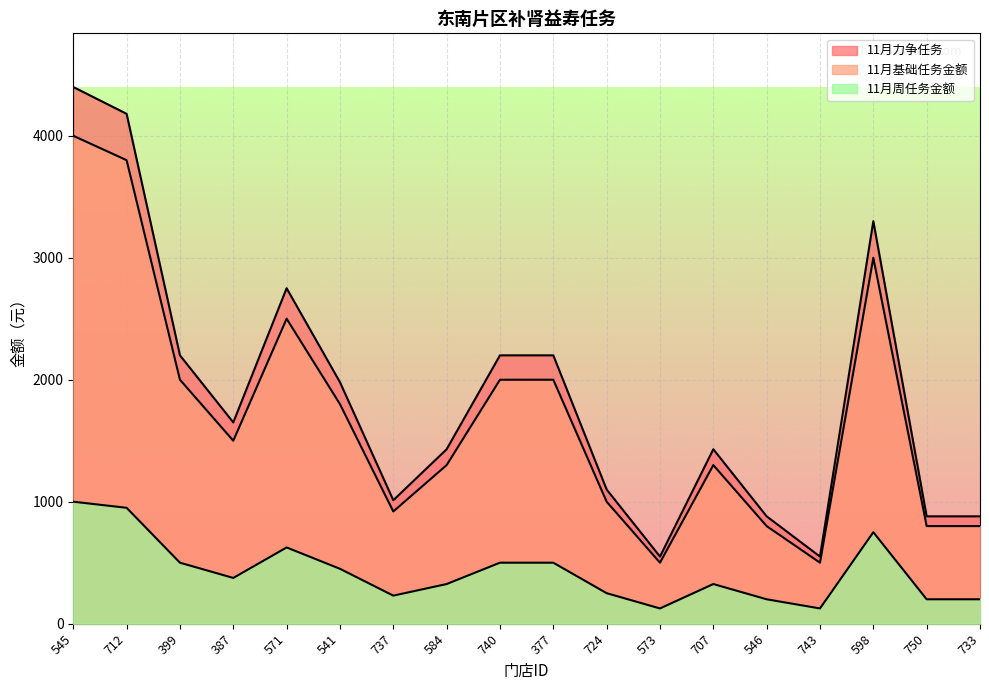

How many lines are shown in the chart?

3